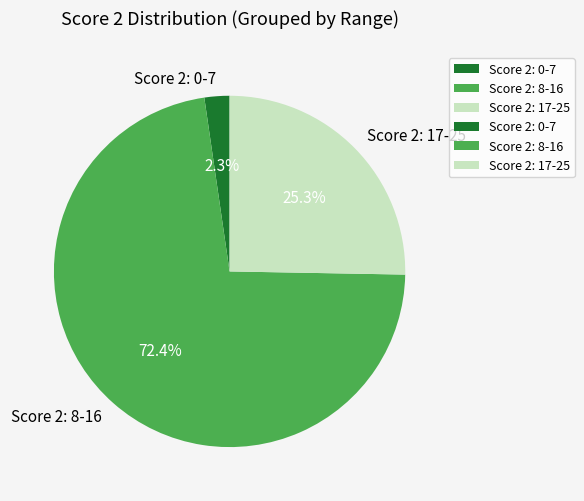

What portion of the pie excludes Score 2: 17-25?

74.7%